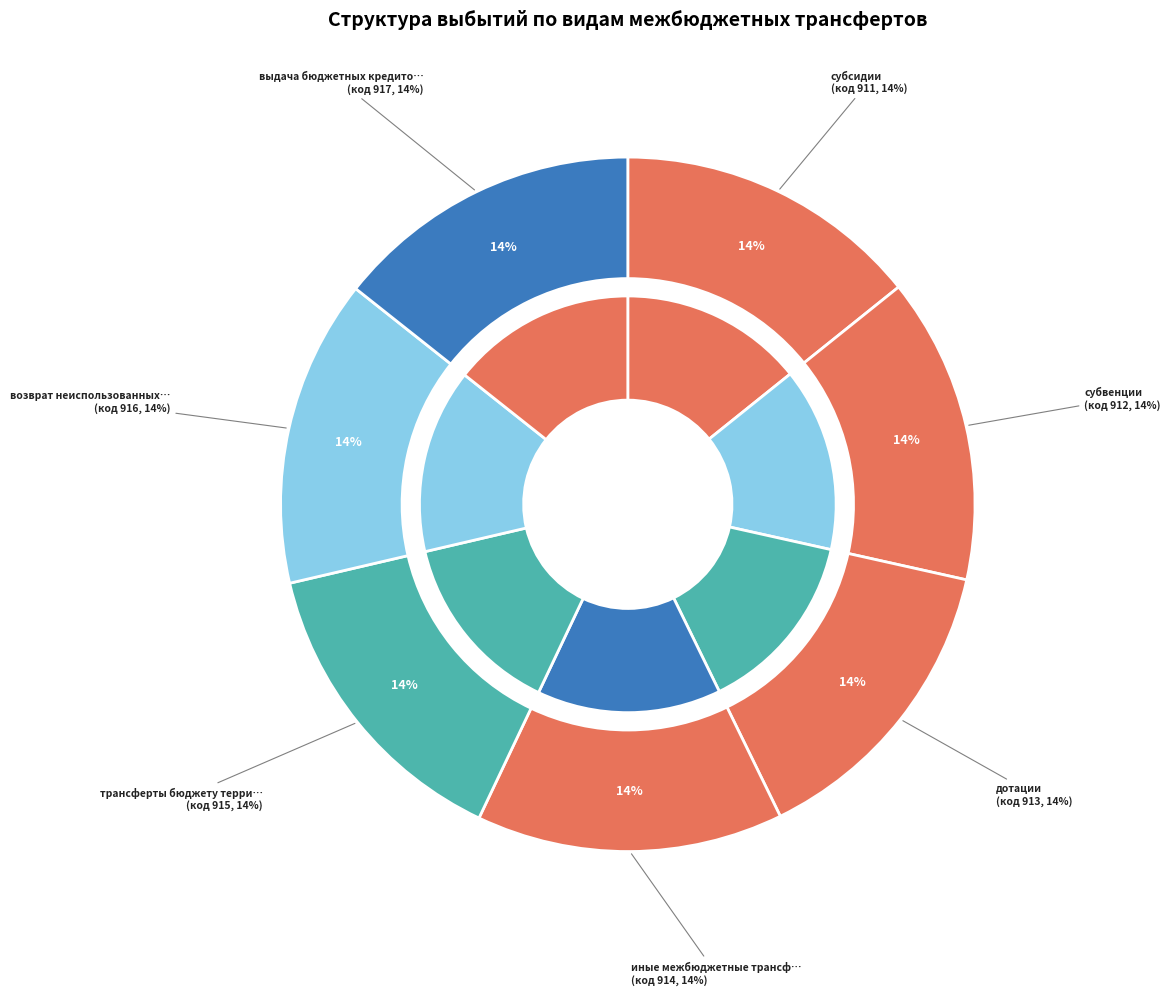

The субсидии slice represents 14% of the pie. True or false?

True